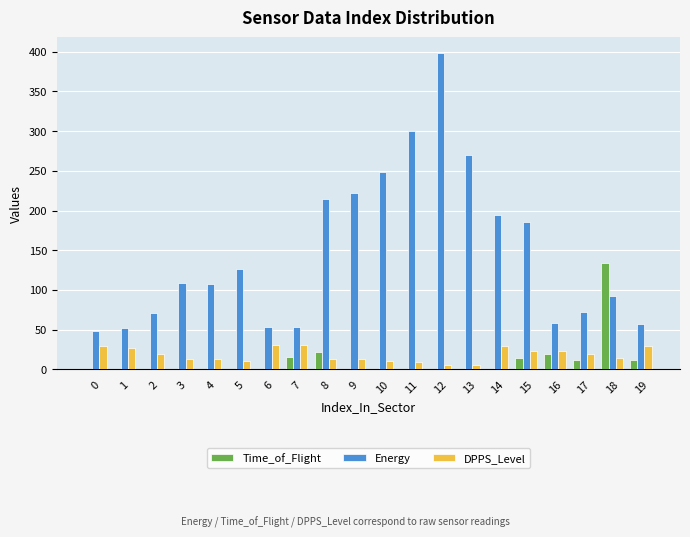

The Time_of_Flight series shows 35 at 16. True or false?

False